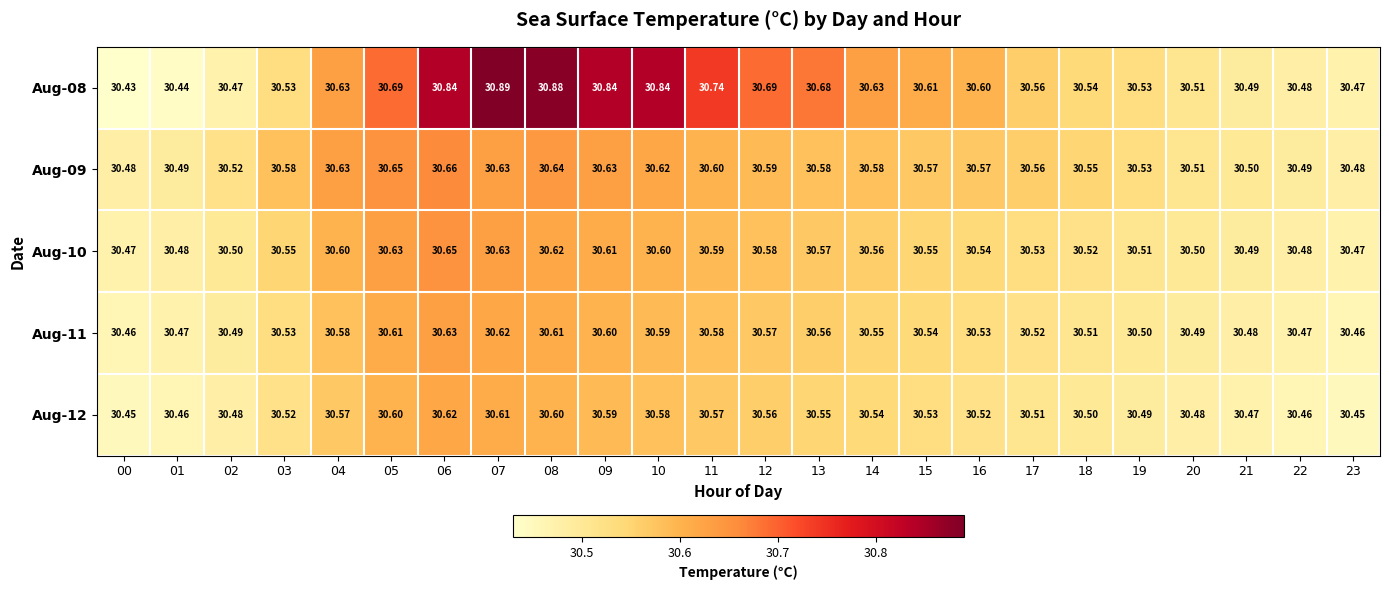

At how many categories does at least one series exceed 30?

24